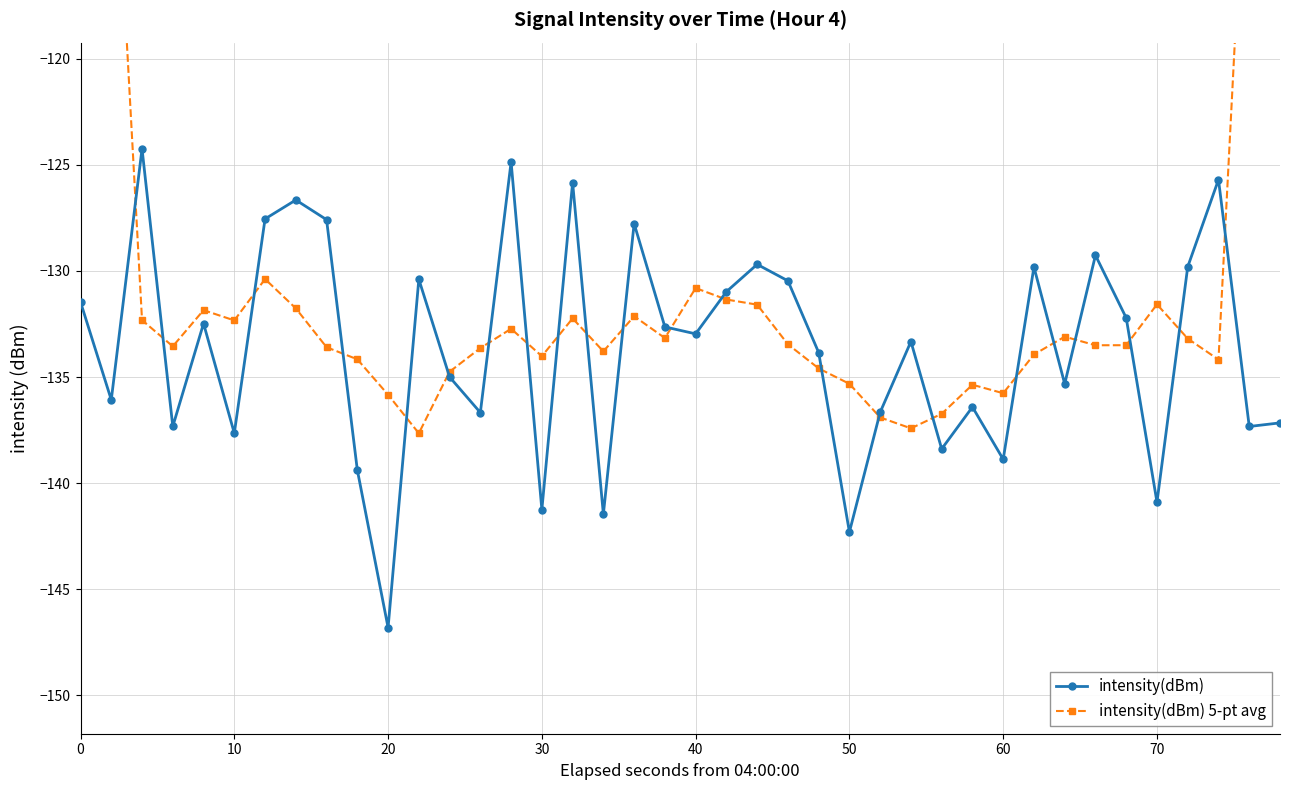

How many values in the intensity(dBm) 5-pt avg series are below -133?

24